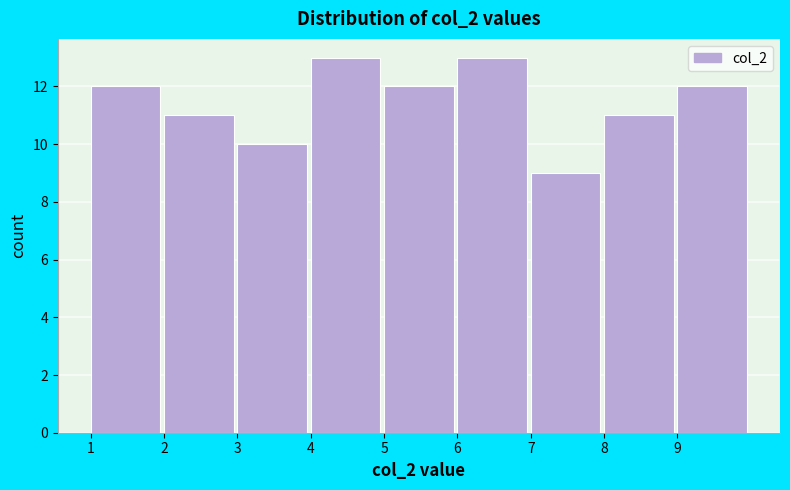

What is the height of the bar covering 5 to 6 on the x-axis? The values are not printed on the chart, so give them approximately, as read against the axis.

12